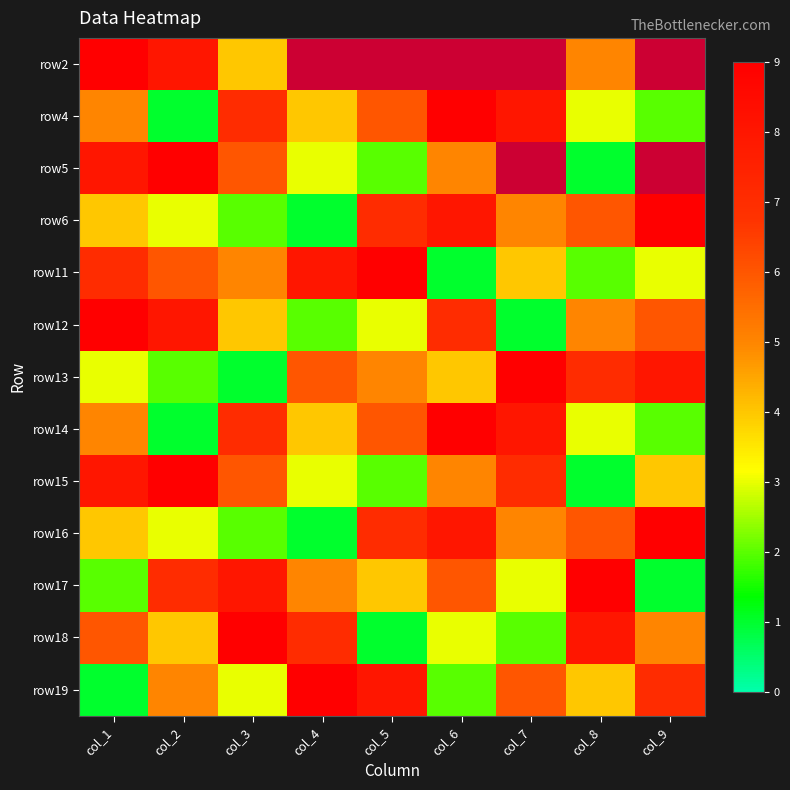

The value of row6 at col_1 is 4.0. True or false?

True